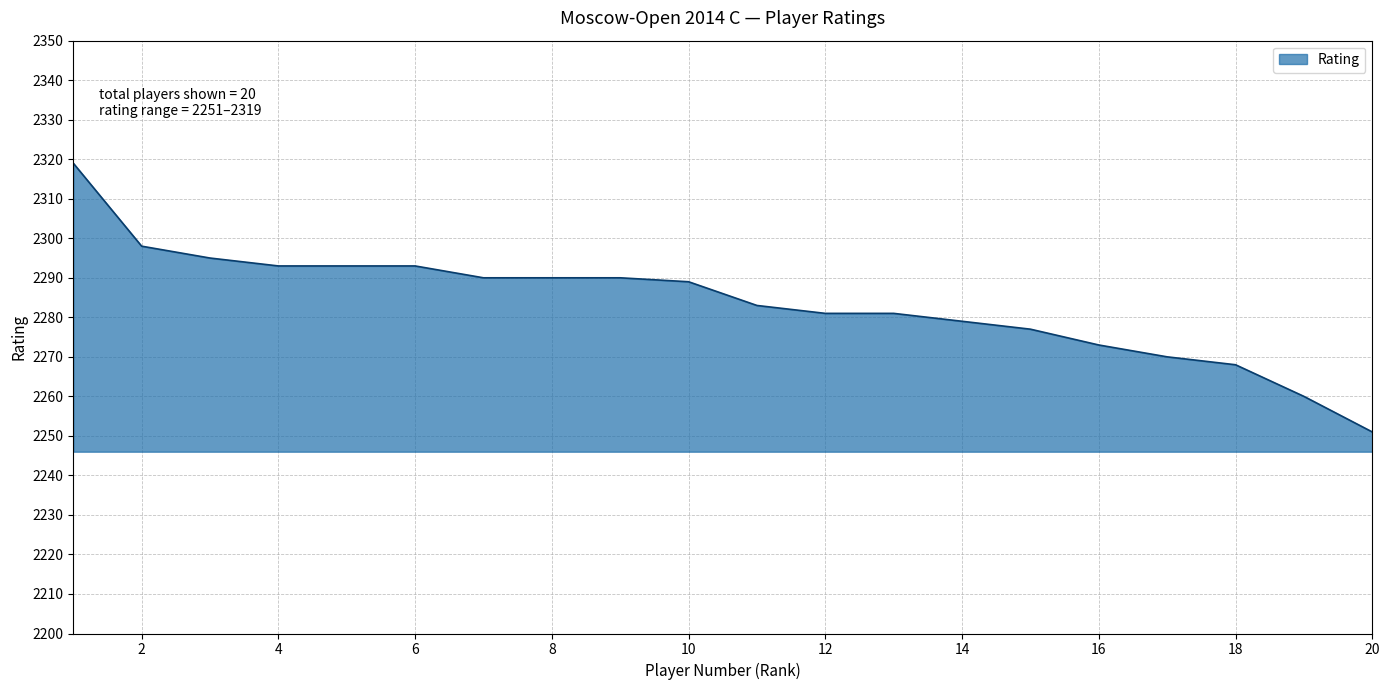

What is the greatest value displayed?

2319